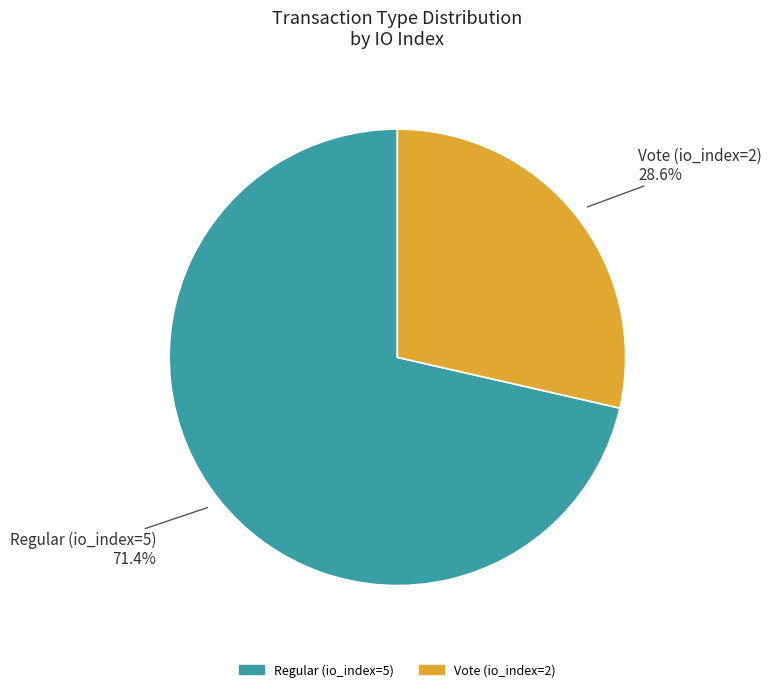

To the nearest percent, what portion does Regular (io_index=5) represent?

71%